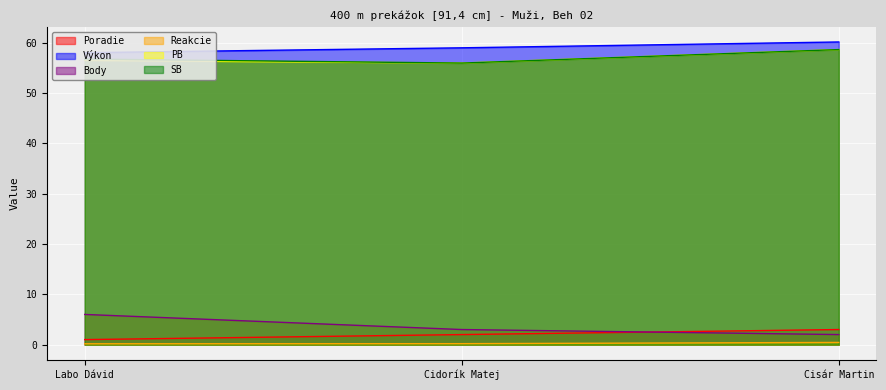

Is the value of PB at Cidorík Matej greater than the value of Výkon at Cisár Martin?

No